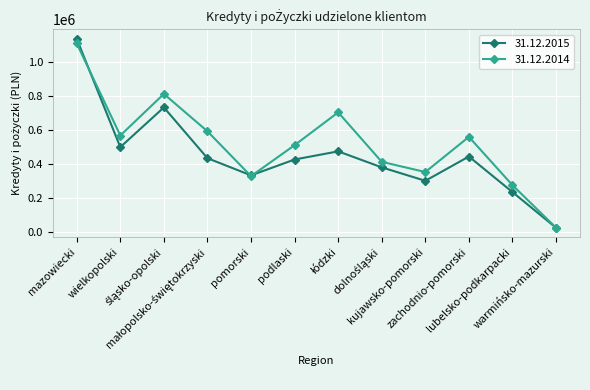

What is the value of the 31.12.2015 point at the 8th from the left?

380847